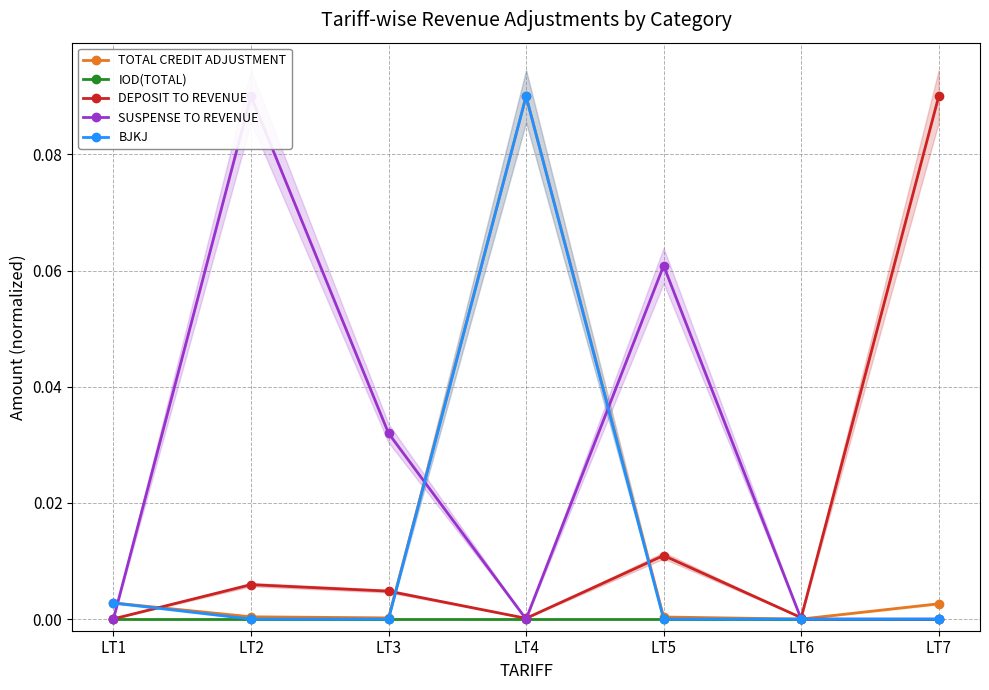

Rank the series by their maximum value, from lowest to highest.

IOD(TOTAL), TOTAL CREDIT ADJUSTMENT, DEPOSIT TO REVENUE, SUSPENSE TO REVENUE, BJKJ